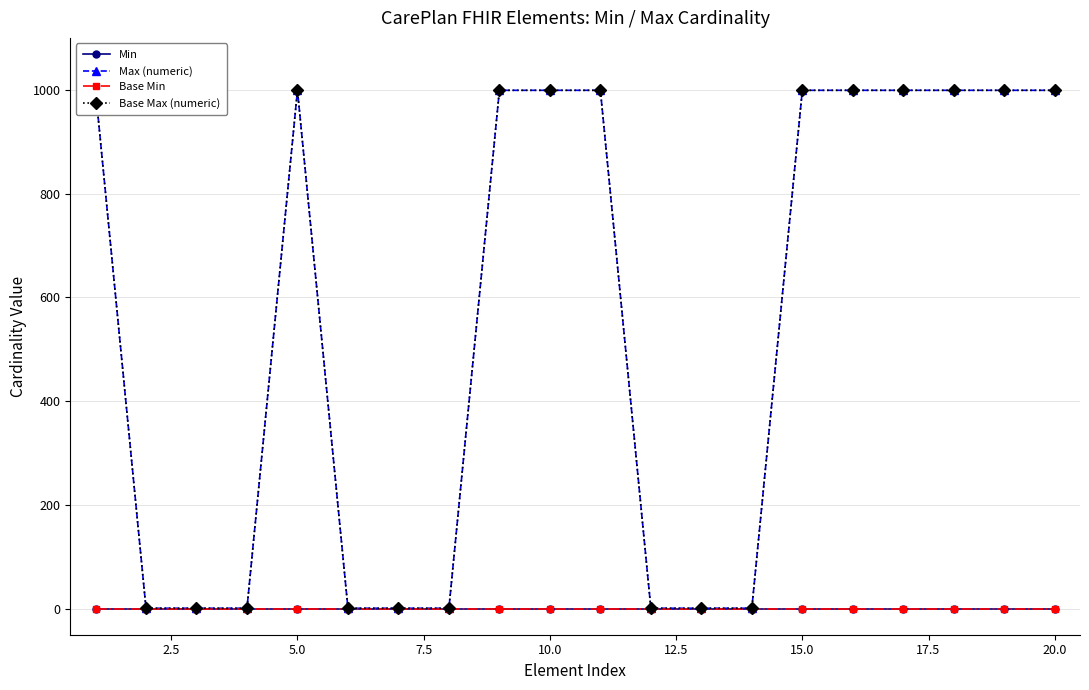

Count the number of data series in this chart.

4